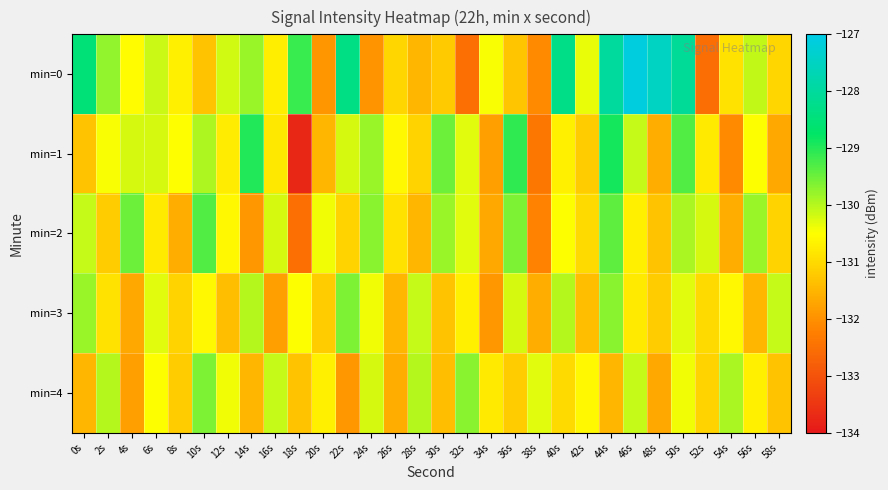

At which category is the sum across all series the highest?

44s